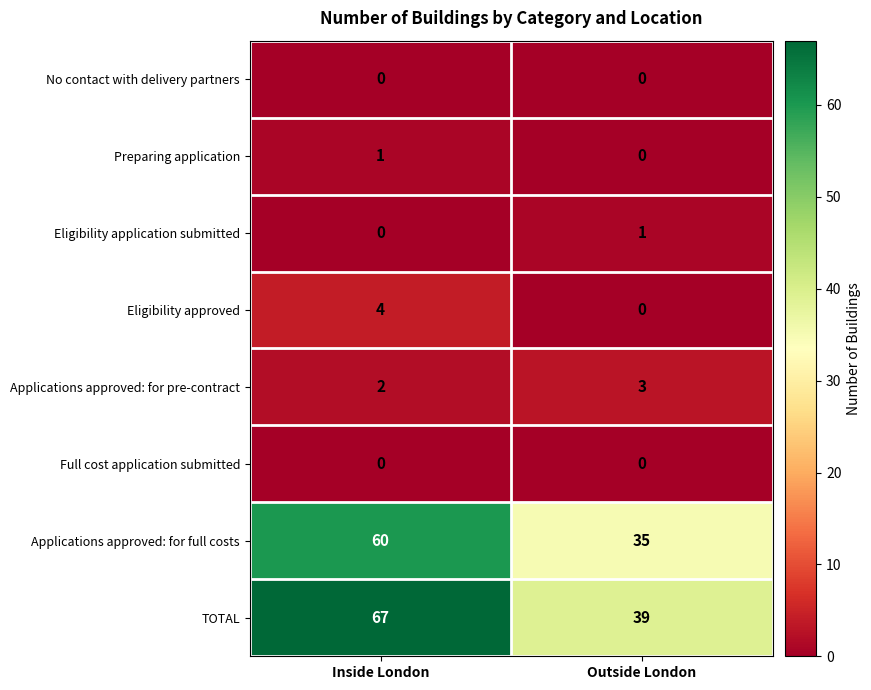

What is the greatest value displayed?

67